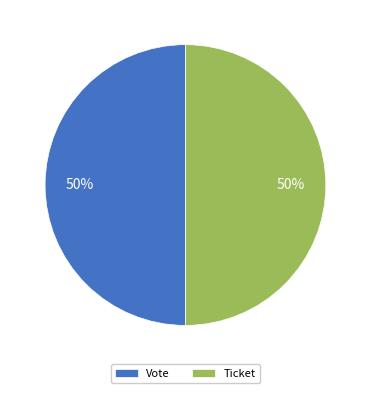

What percentage is the Vote slice, to the nearest percent?

50%